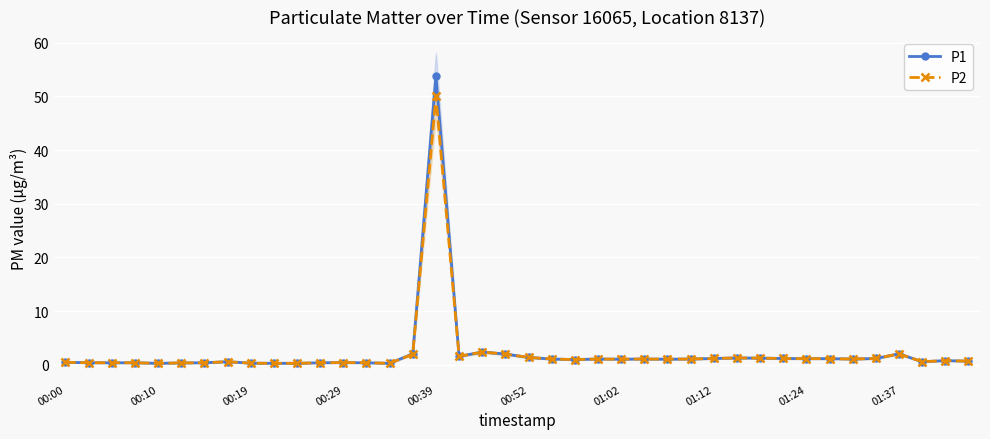

What is the difference between the second highest and second lowest values in the P2 series?

2.1